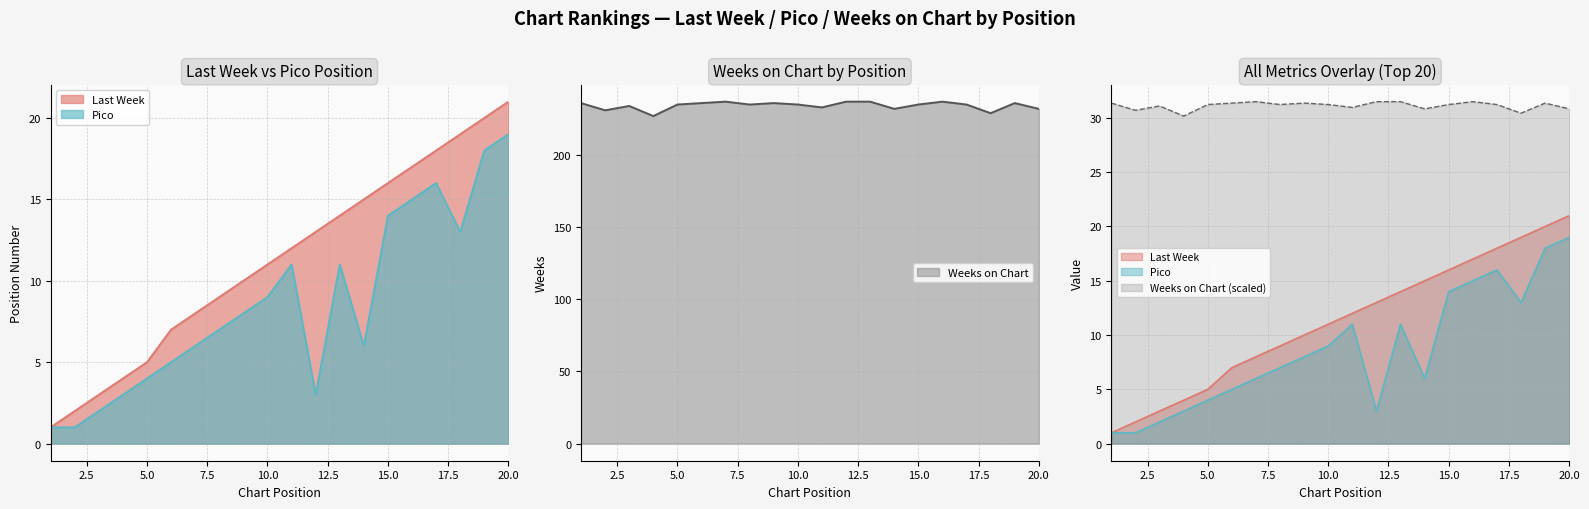

Which series has the largest total across all categories?

Weeks on Chart